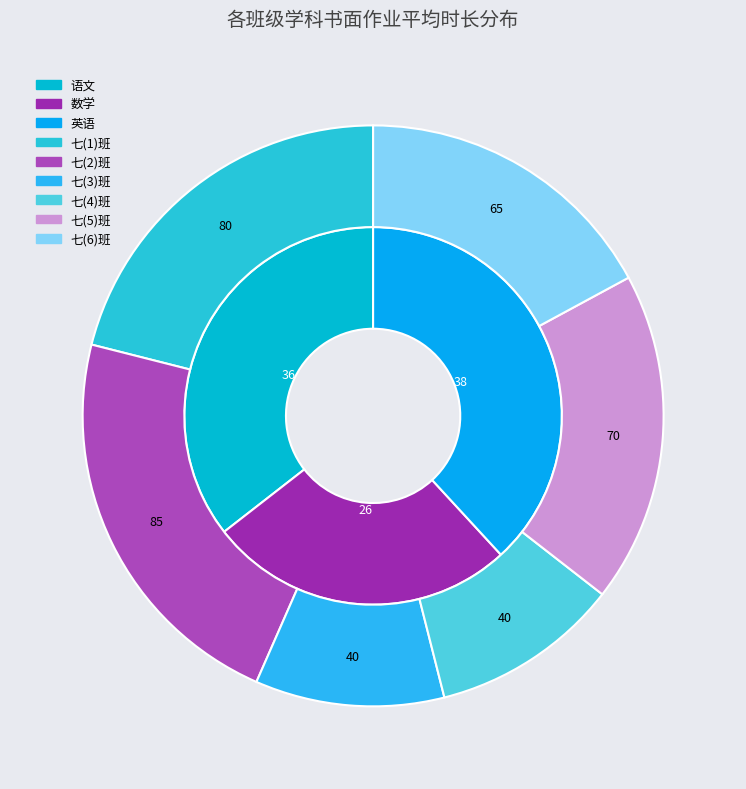

The 数学 slice represents 41% of the pie. True or false?

False